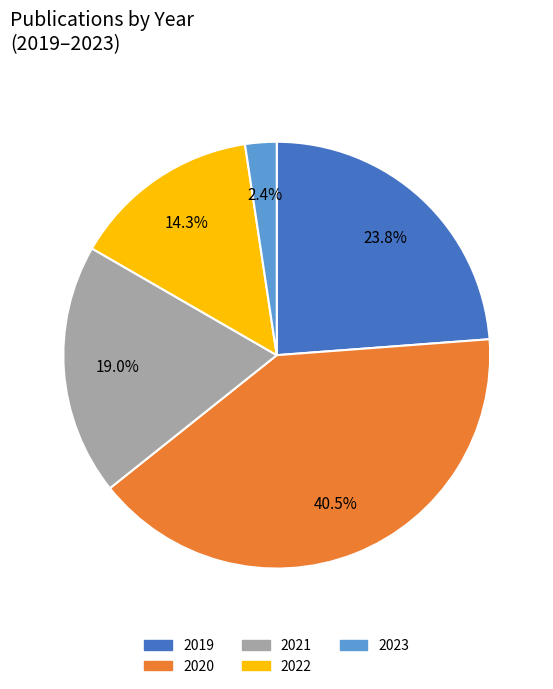

Count the number of slices in the pie.

5